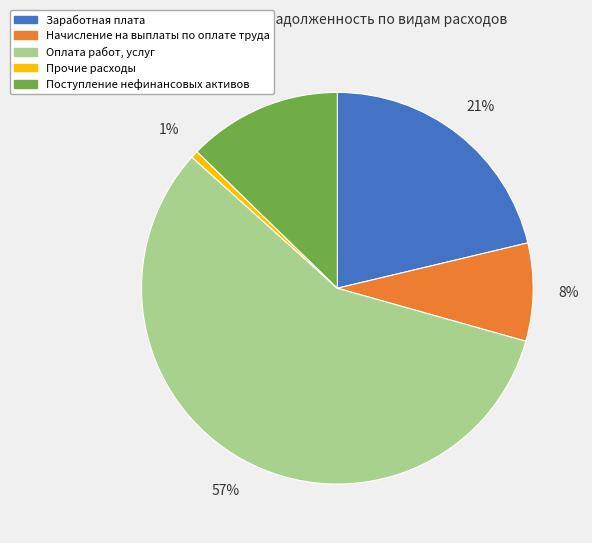

Which slice represents more than half of the pie?

Оплата работ, услуг